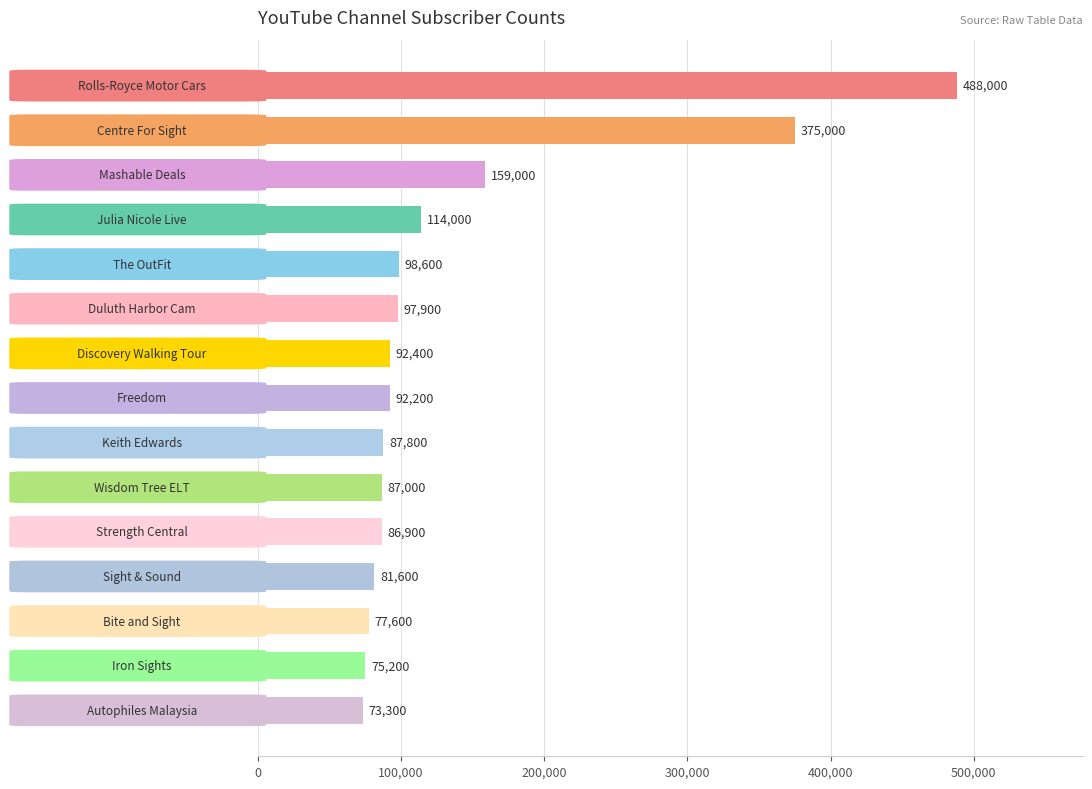

What is the difference between the second highest and minimum values?

301700